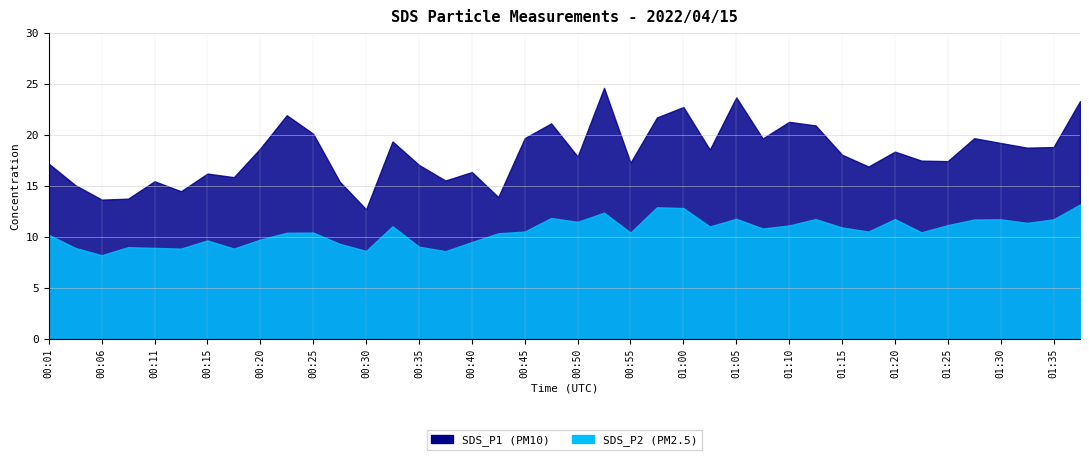

Where is SDS_P2 nearest to the value 10?

00:01